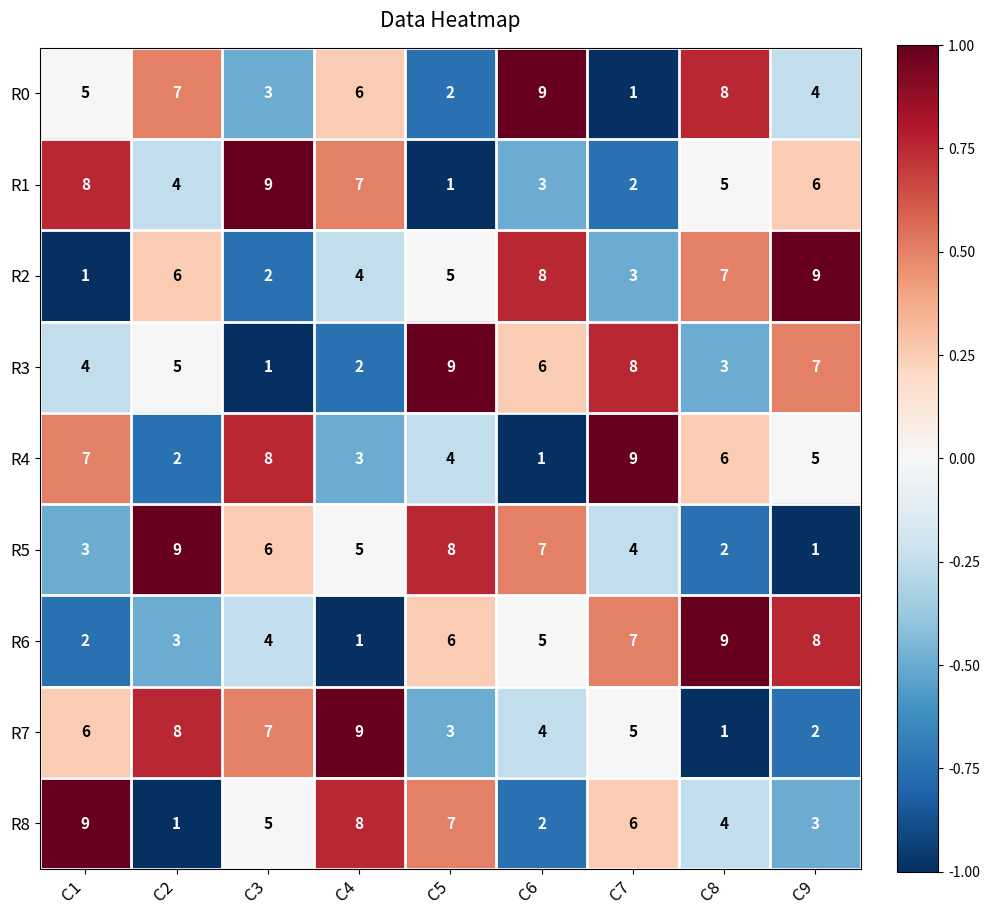

The value of R6 at C2 is 3. True or false?

True